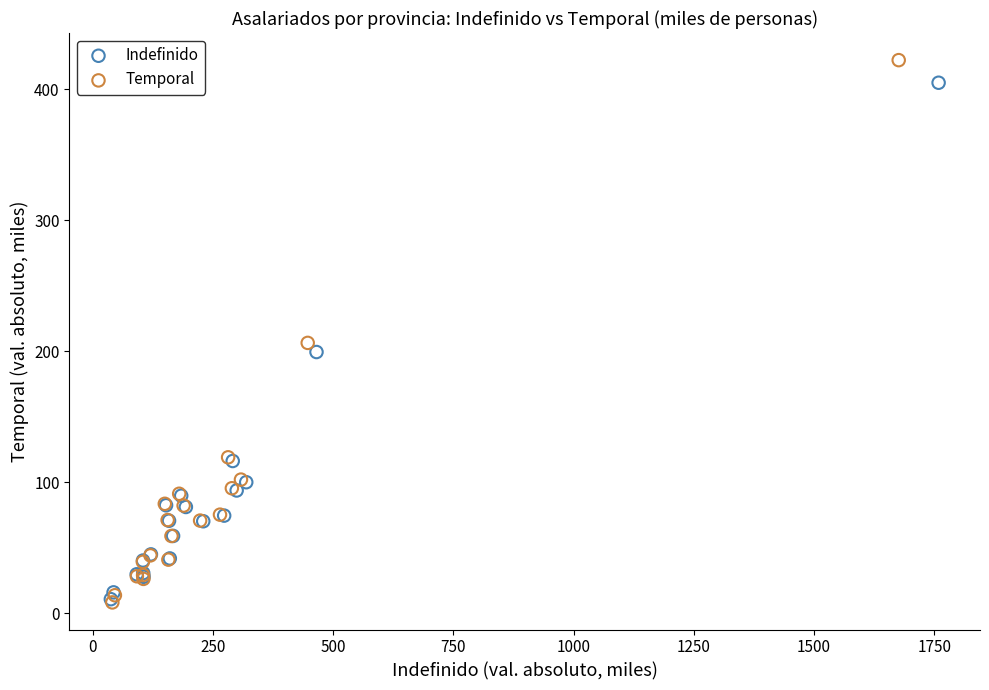

Which series has the largest Y range (max minus min)?

Temporal